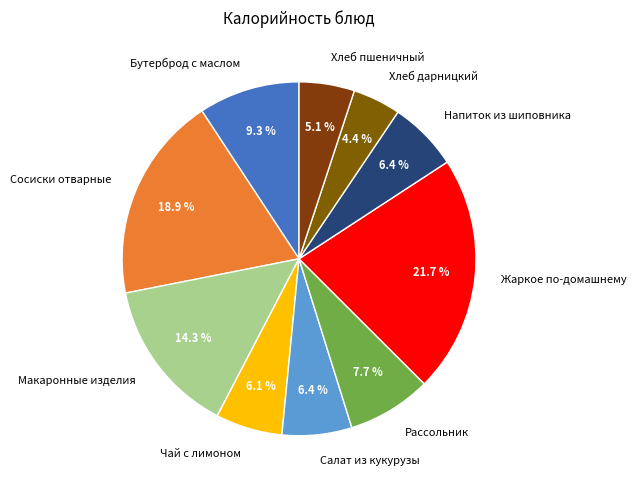

Which category has the biggest portion of the pie?

Жаркое по-домашнему